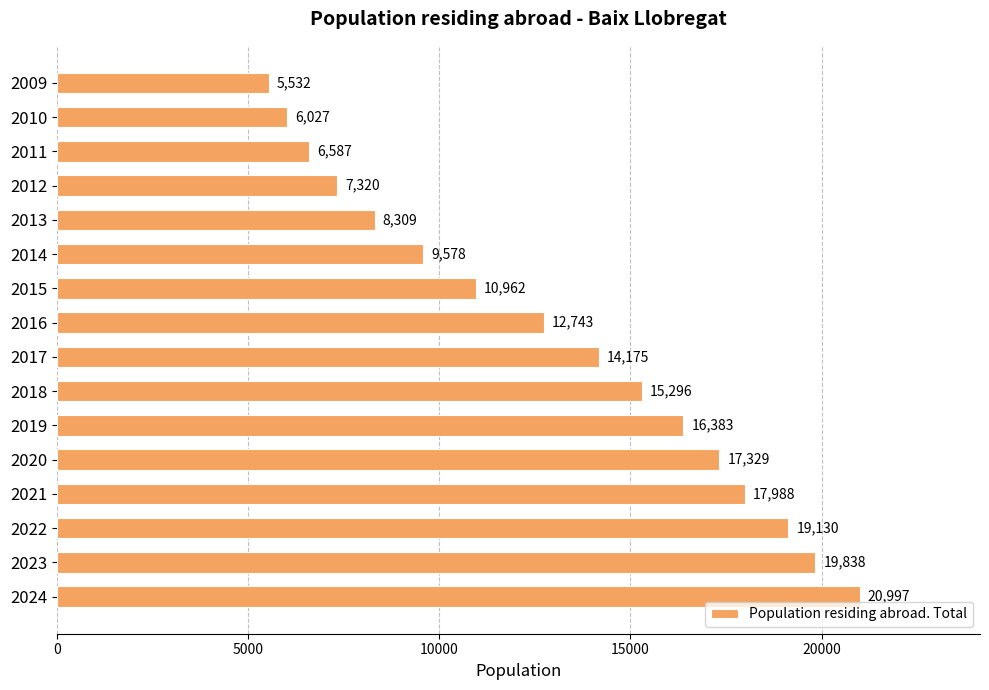

Which category has the lowest value across all series?

2009